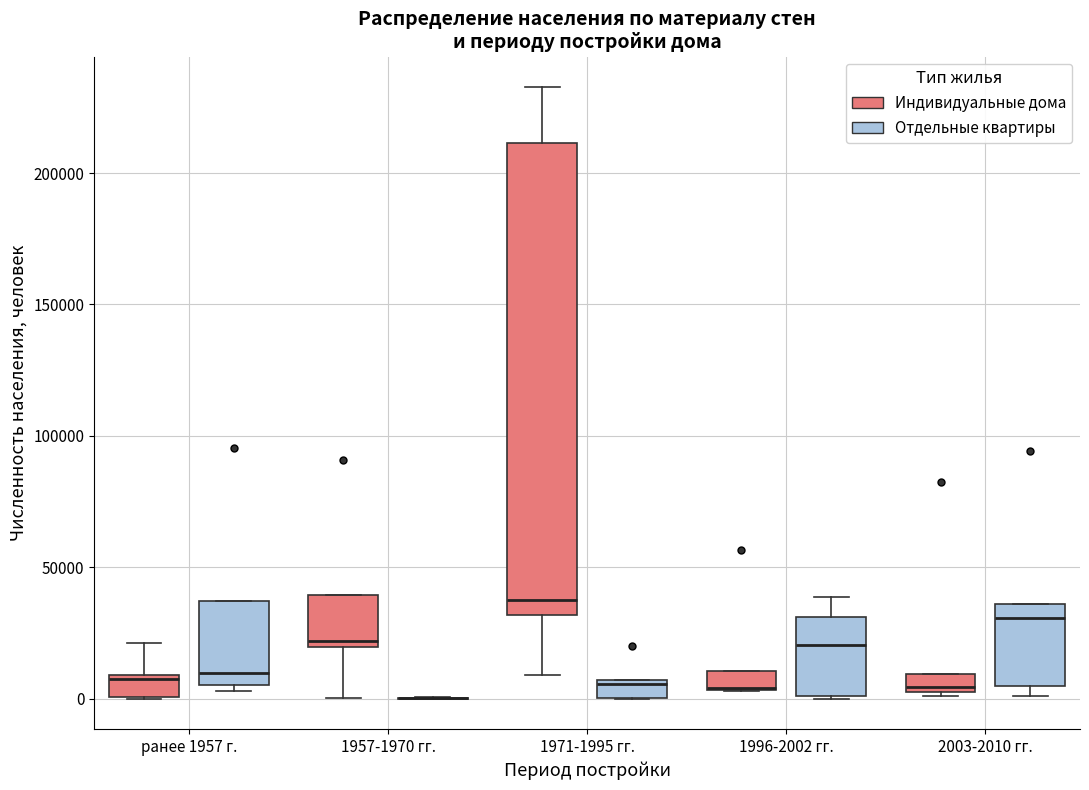

Where is the upper edge of the box for 2003-2010 гг. (Индивидуальные дома) on the y-axis? The values are not printed on the chart, so give them approximately, as read against the axis.

10000